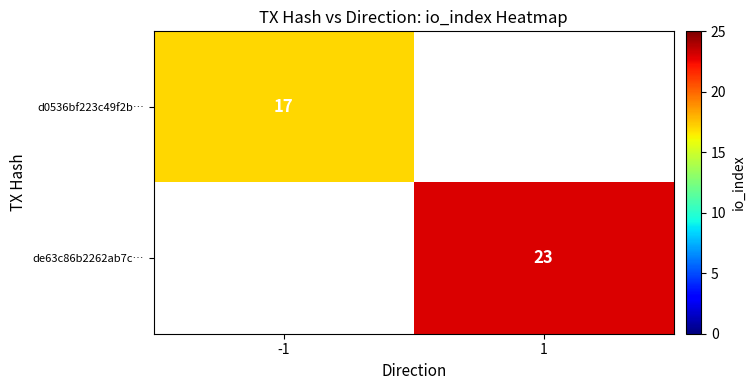

Is it true that d0536bf223c49f2b… equals 28 at -1?

False